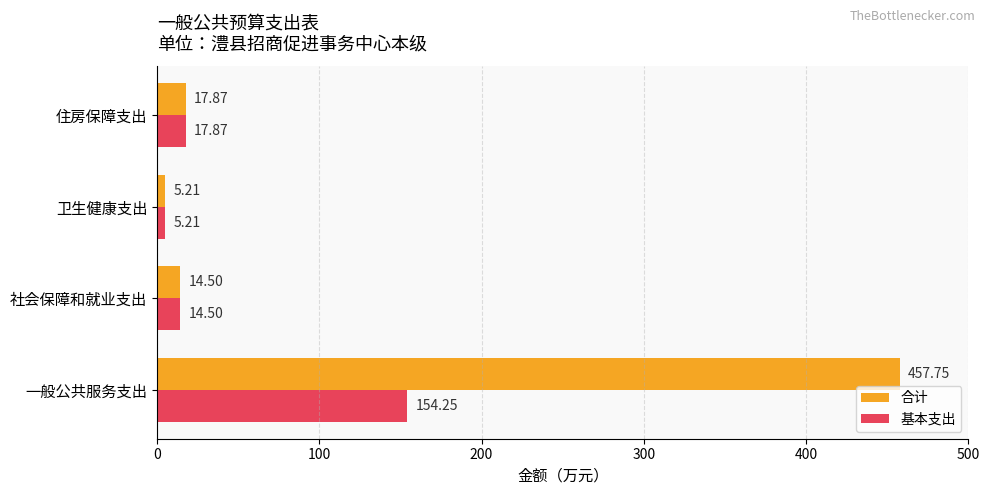

What is the total value across all series at 社会保障和就业支出?

29.0